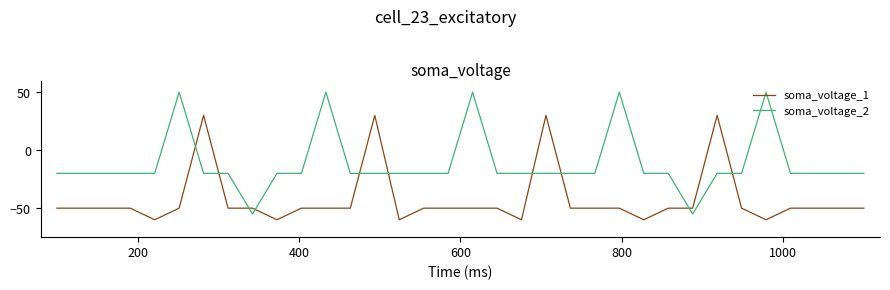

What is the highest value of the soma_voltage_2 series?

50